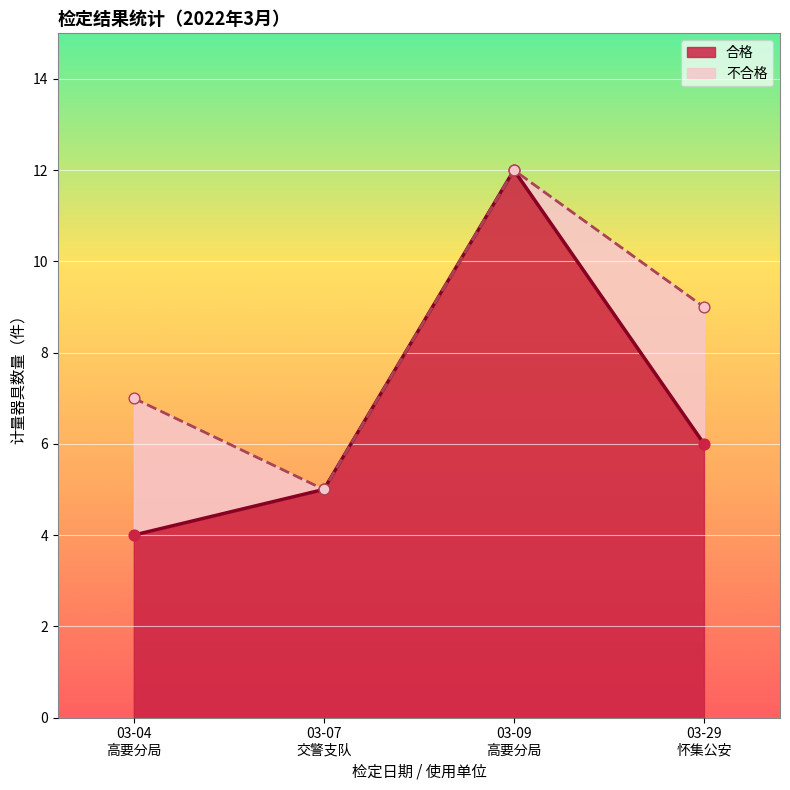

What is the highest value of the 合格 series?

12